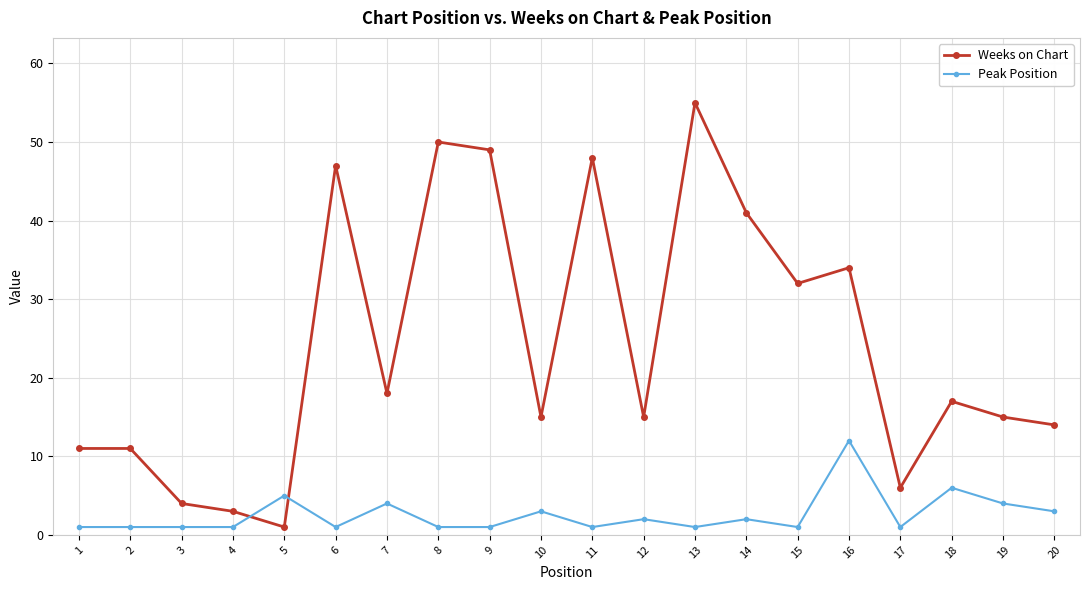

True or false: Peak Position has more than 1 points higher than both neighbors.

True